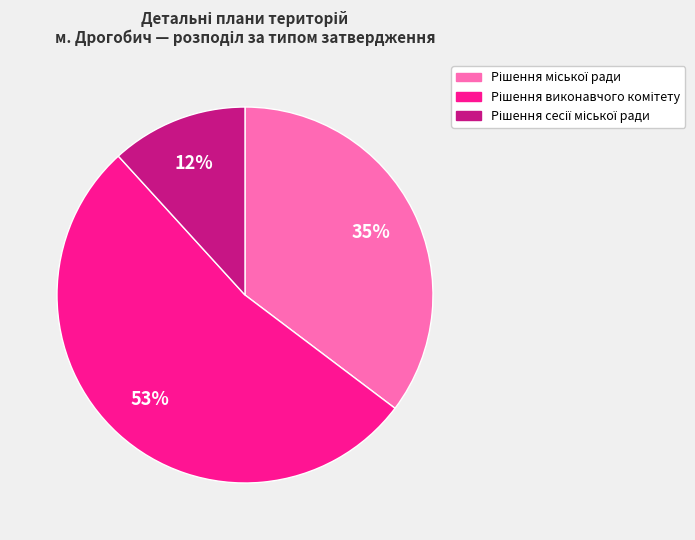

To the nearest percent, what is the difference between the largest and smallest slice percentages?

41%